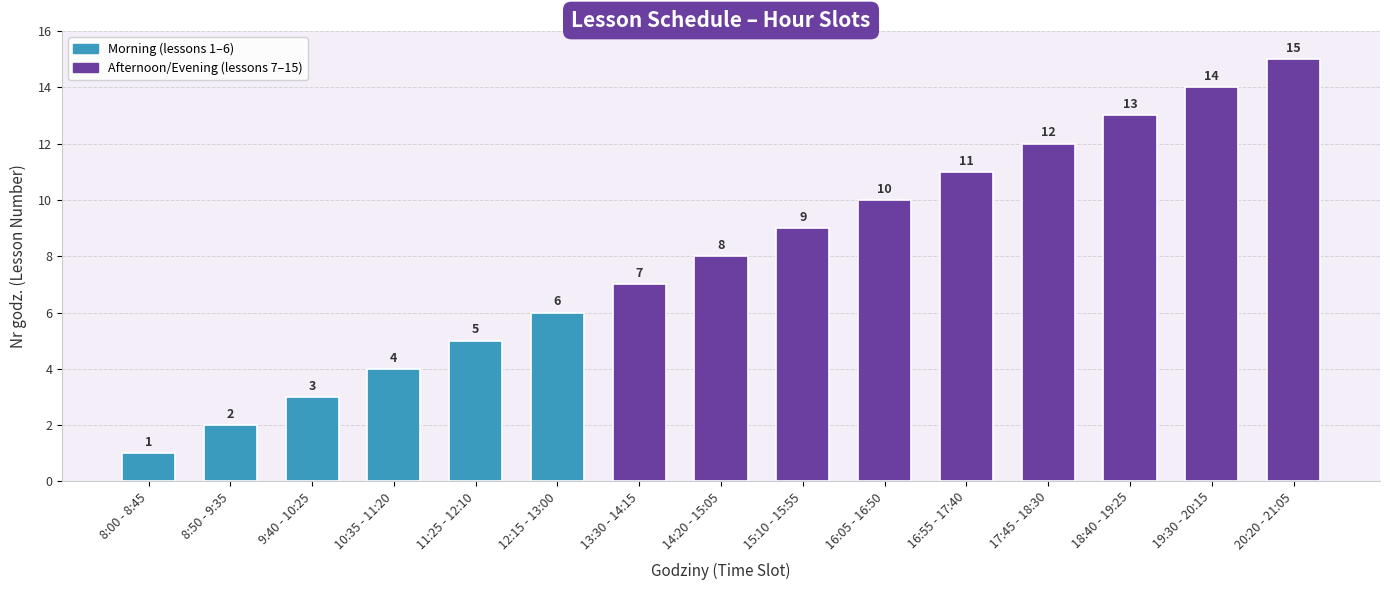

List the labels in order of value, smallest first.

8:00 - 8:45, 8:50 - 9:35, 9:40 - 10:25, 10:35 - 11:20, 11:25 - 12:10, 12:15 - 13:00, 13:30 - 14:15, 14:20 - 15:05, 15:10 - 15:55, 16:05 - 16:50, 16:55 - 17:40, 17:45 - 18:30, 18:40 - 19:25, 19:30 - 20:15, 20:20 - 21:05